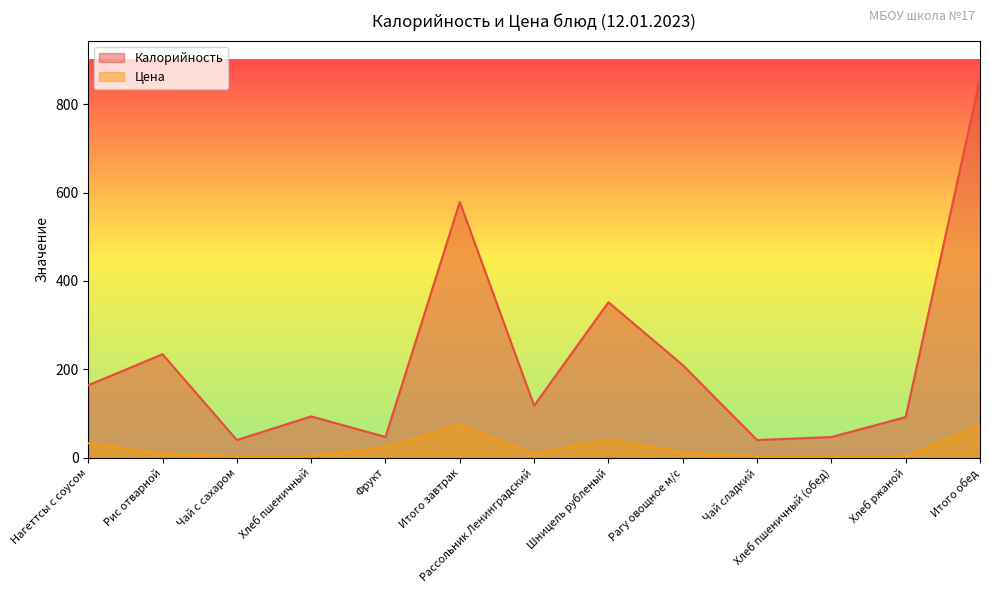

List the series in order of their overall mean, lowest first.

Цена, Калорийность